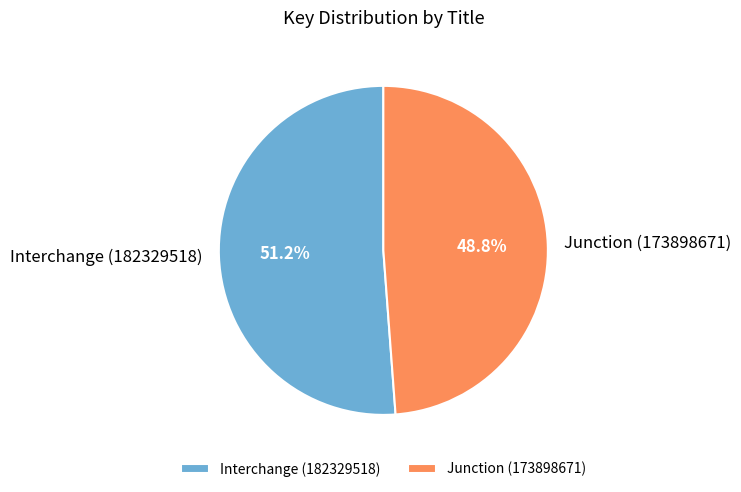

Between Interchange (182329518) and Junction (173898671), which is larger?

Interchange (182329518)